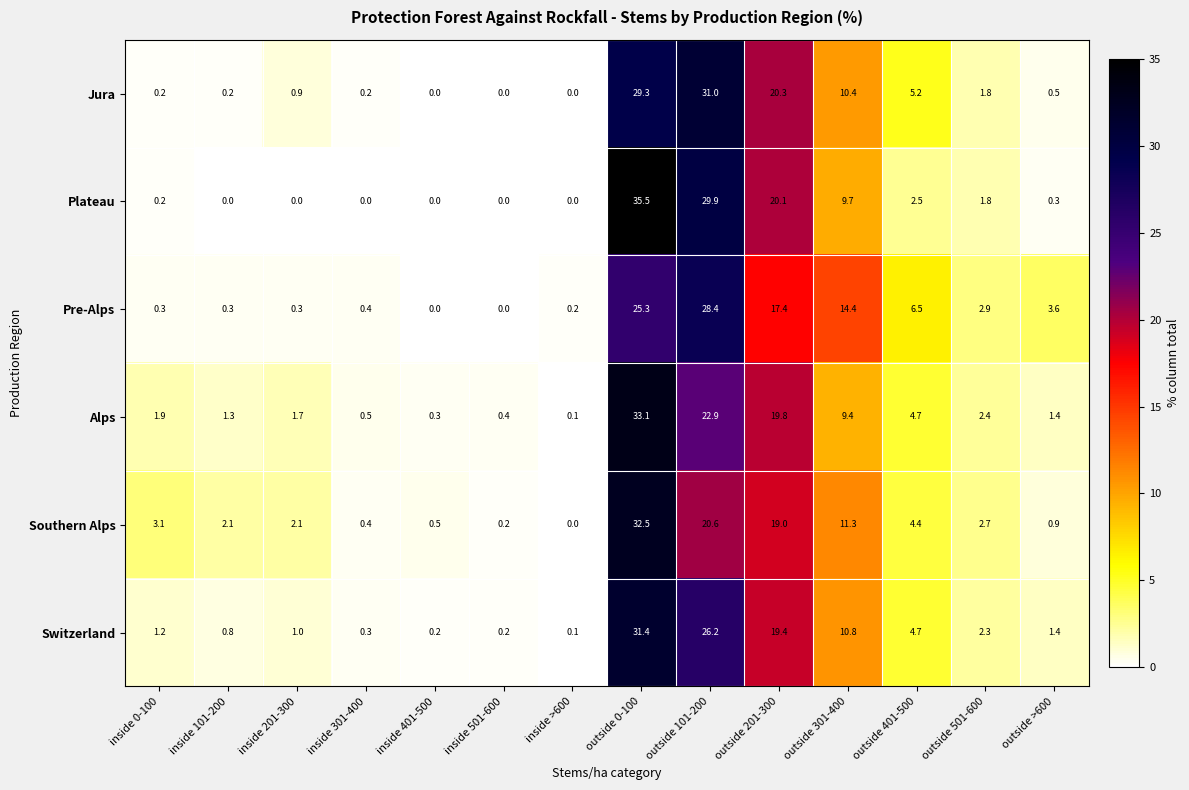

At which category is the sum across all series the highest?

outside 0-100